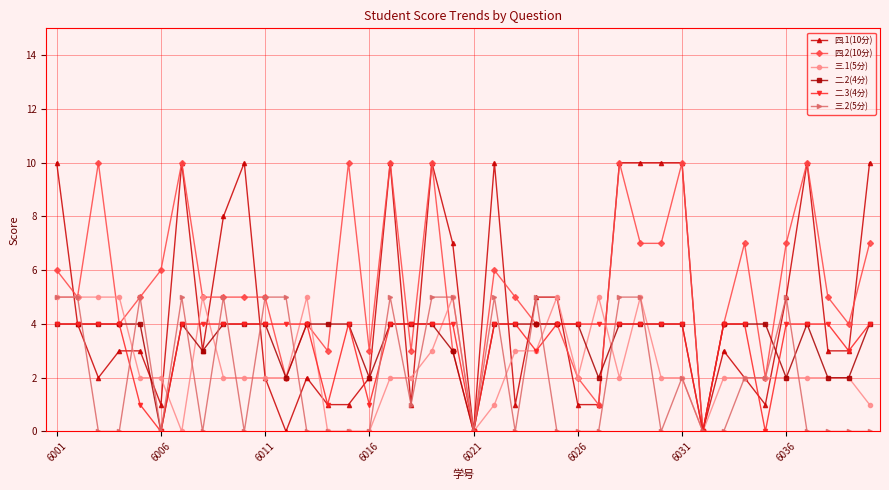

Which series has the largest total across all categories?

四.2(10分)